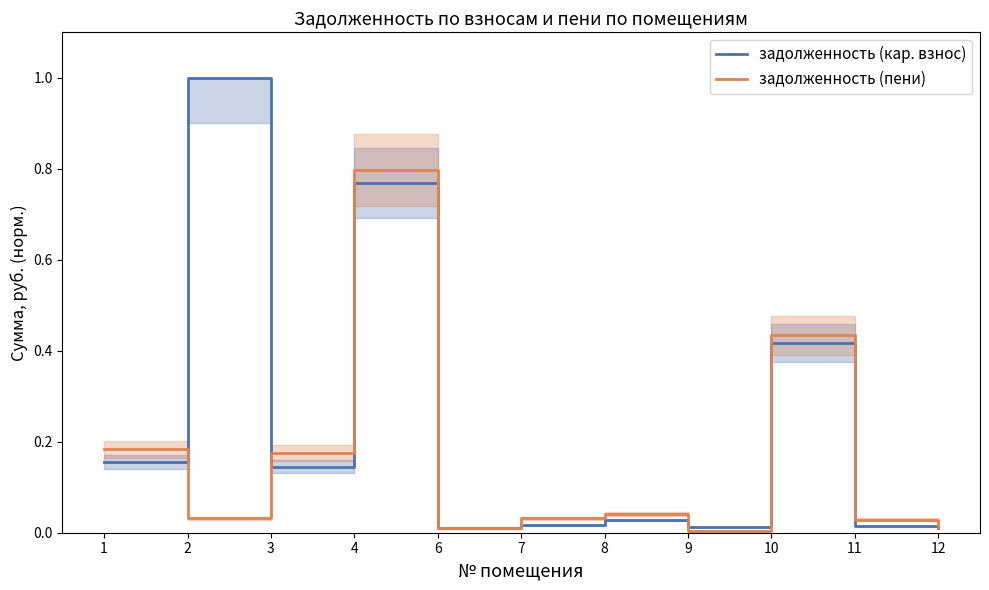

How many lines are shown in the chart?

2